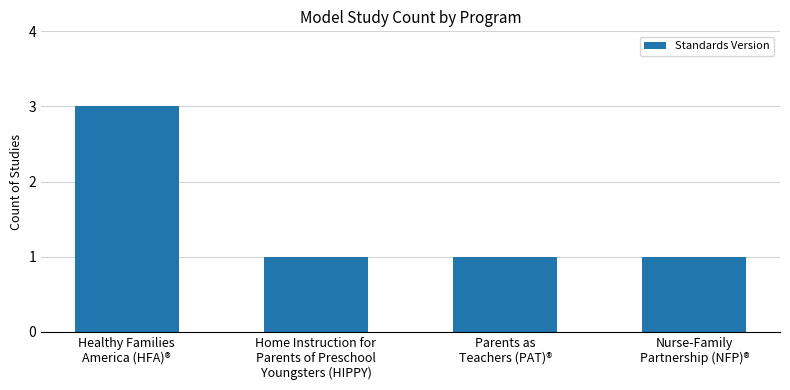

Reading left to right, transcribe all the data shown in this chart.

Healthy Families
America (HFA)®=3	Home Instruction for
Parents of Preschool
Youngsters (HIPPY)=1	Parents as
Teachers (PAT)®=1	Nurse-Family
Partnership (NFP)®=1